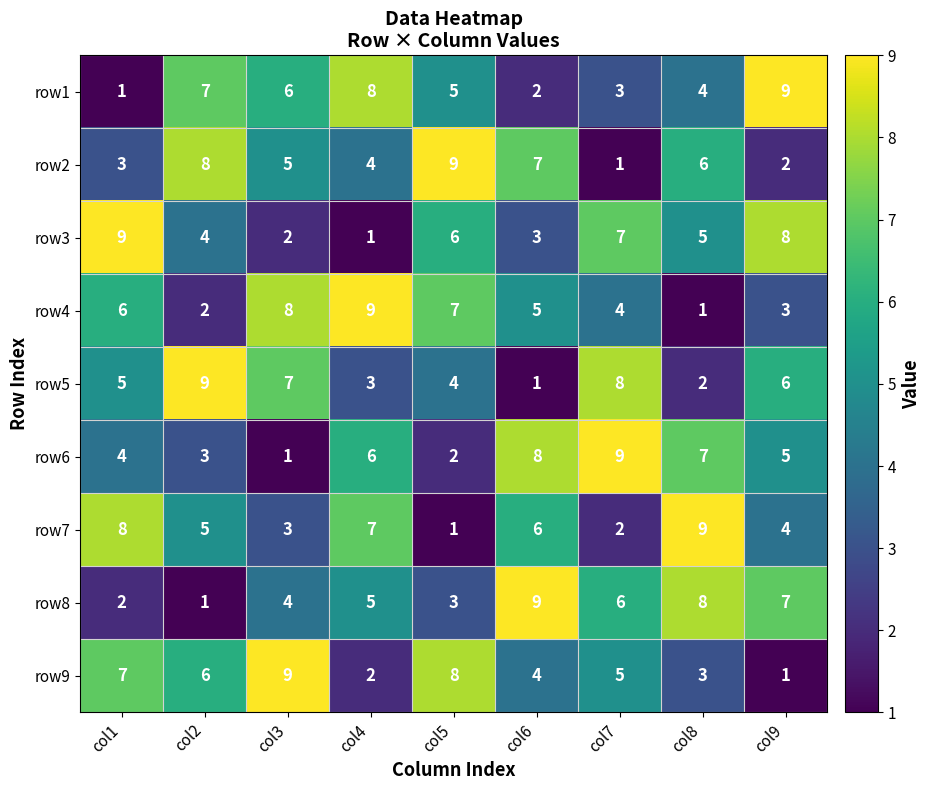

What is the sum of the row3 values at col3 and col9?

10